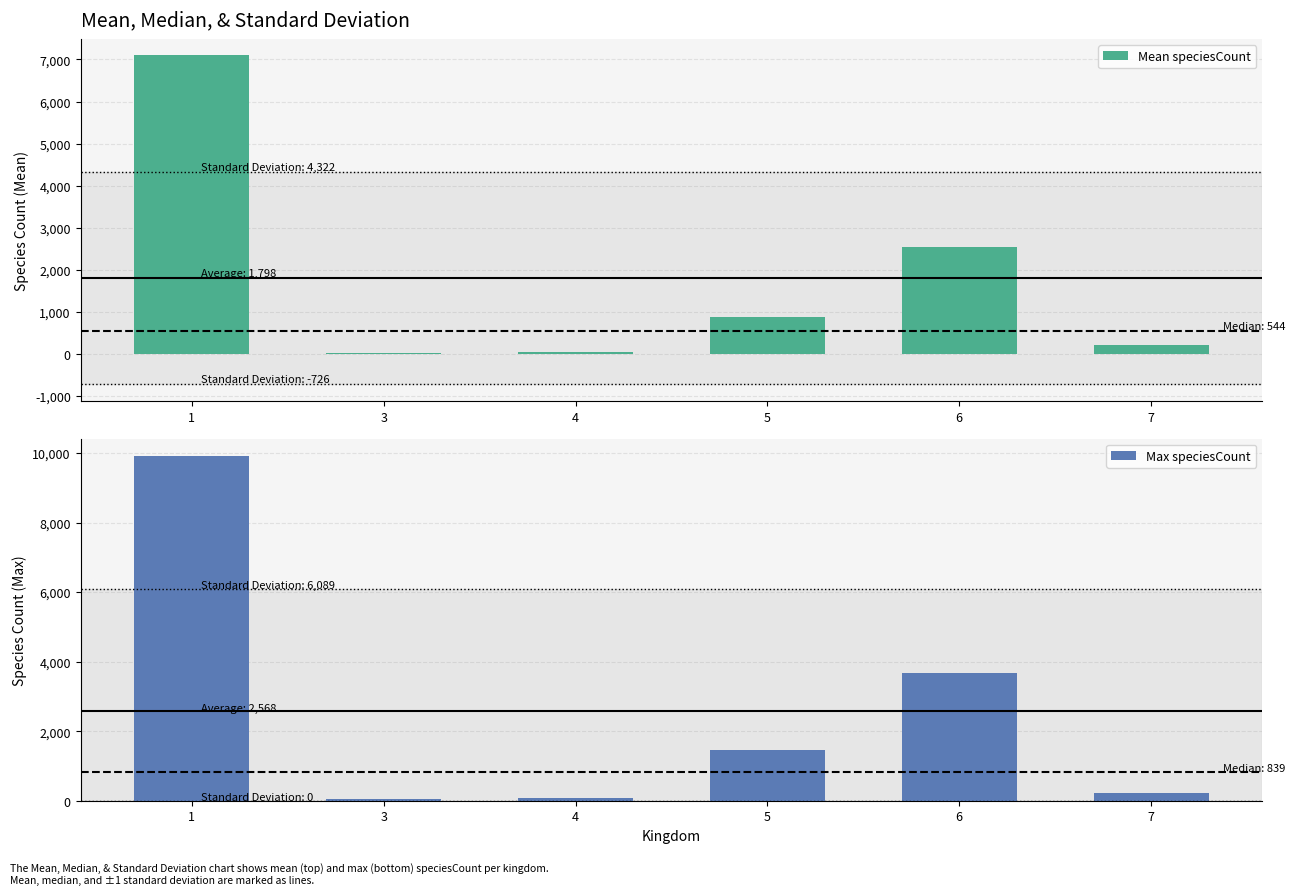

How many groups of bars are there?

6